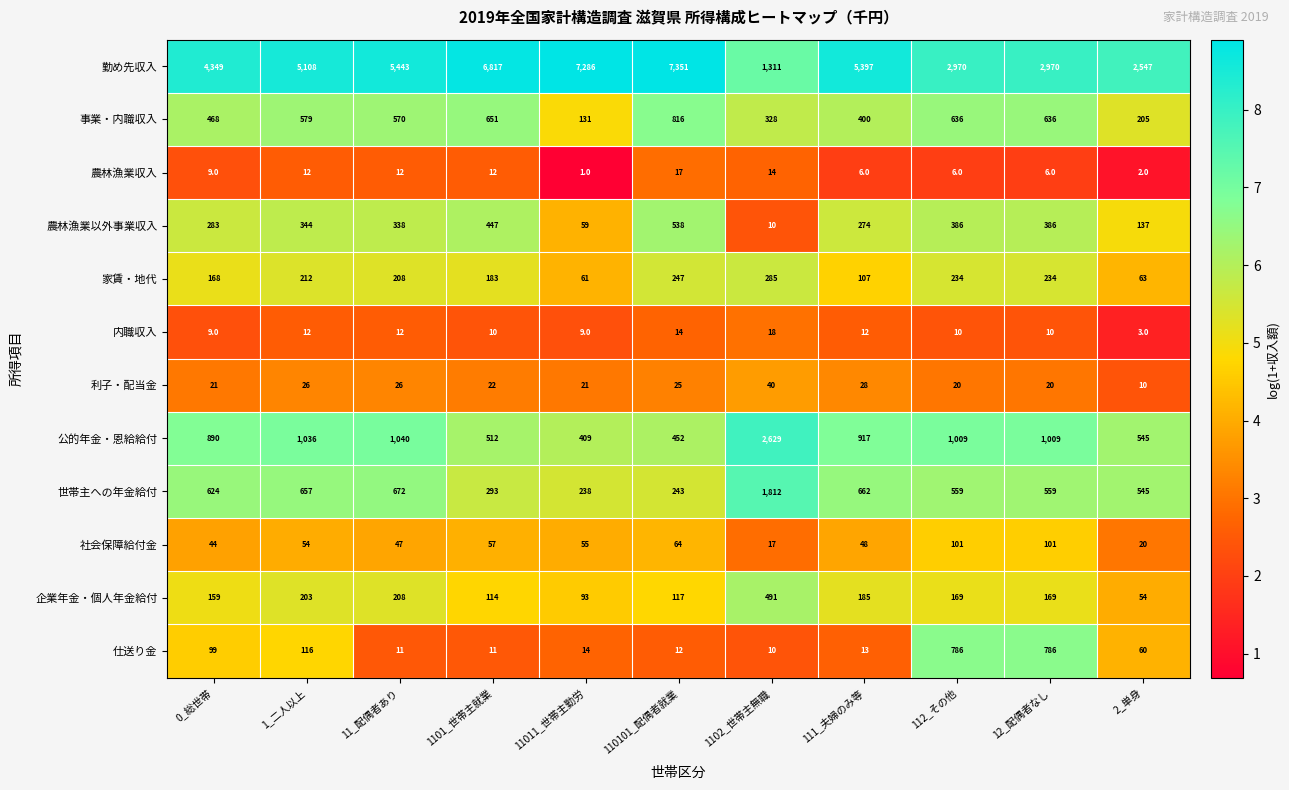

At which category does the chart reach its peak across all series?

110101_配偶者就業